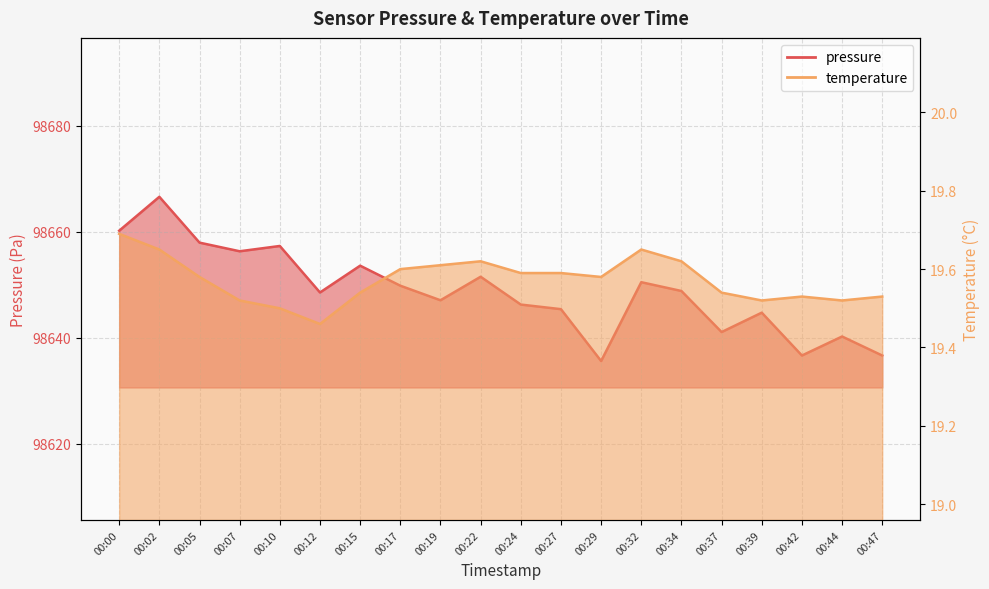

Count the number of data series in this chart.

2